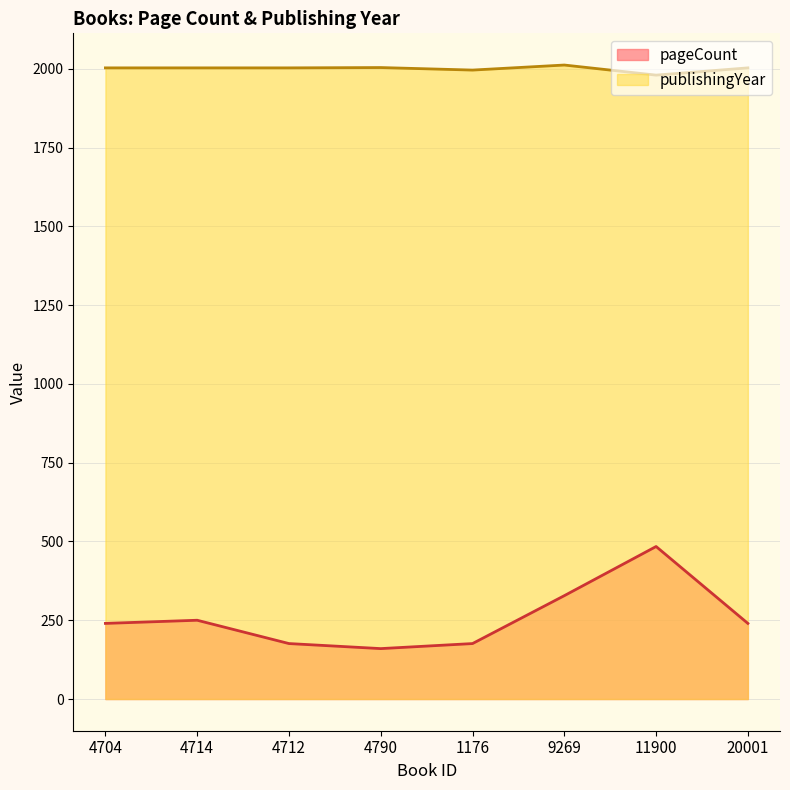

What value does the pageCount series have at 4712, to the nearest 10?

180